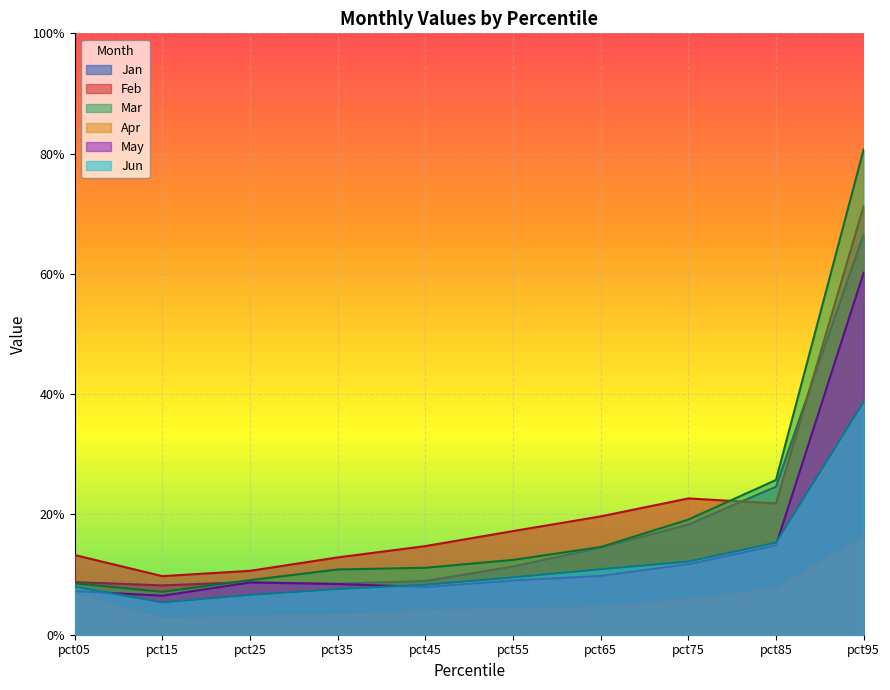

The value of Jun at pct05 is 0.0. True or false?

False